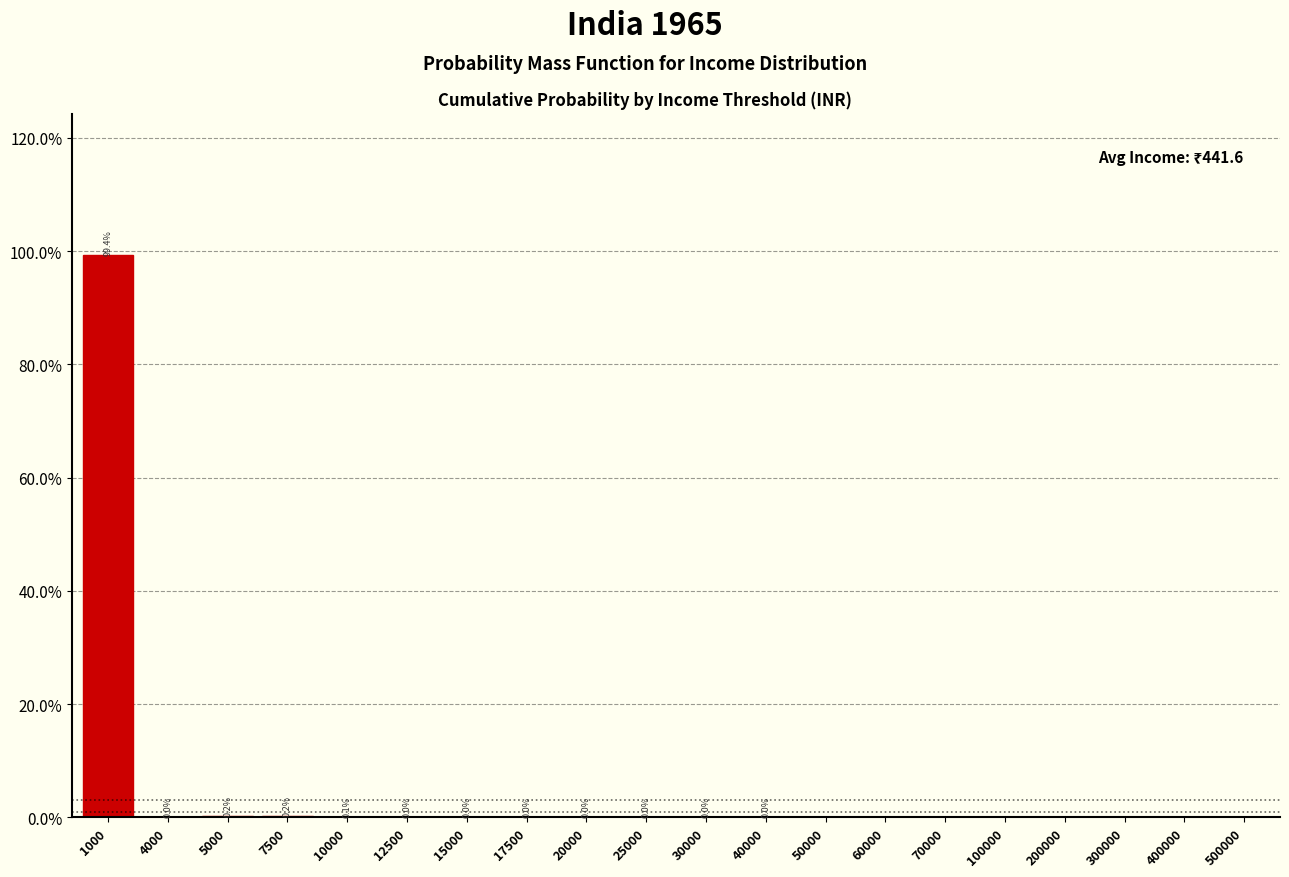

The chart shows a value of 0.2 at 7500. True or false?

True